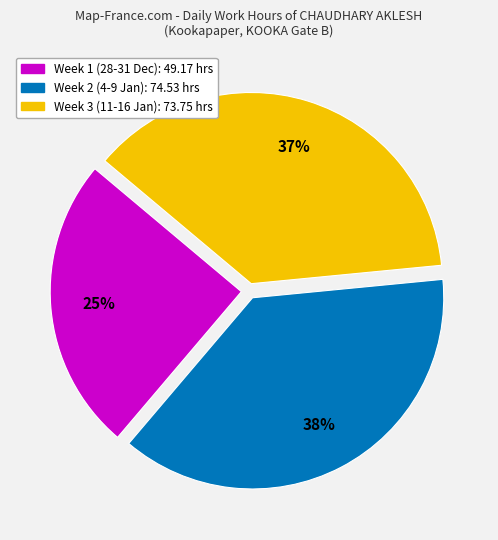

Does any single category account for the majority?

No